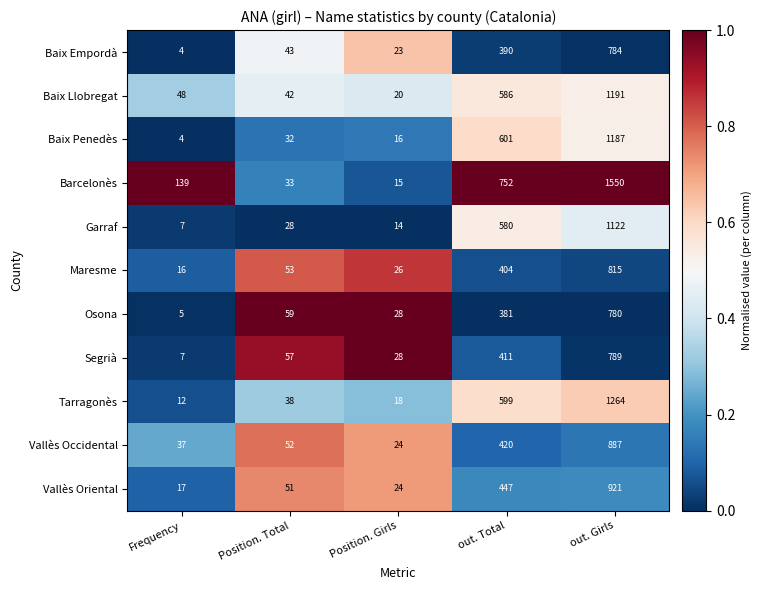

Which category has the highest value across all series?

out. Girls